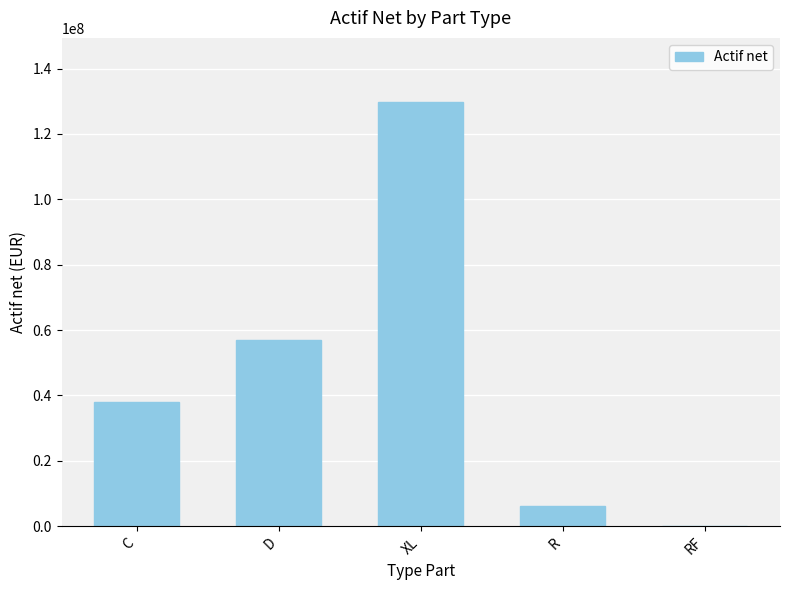

What value does the data have at XL?

129883851.2